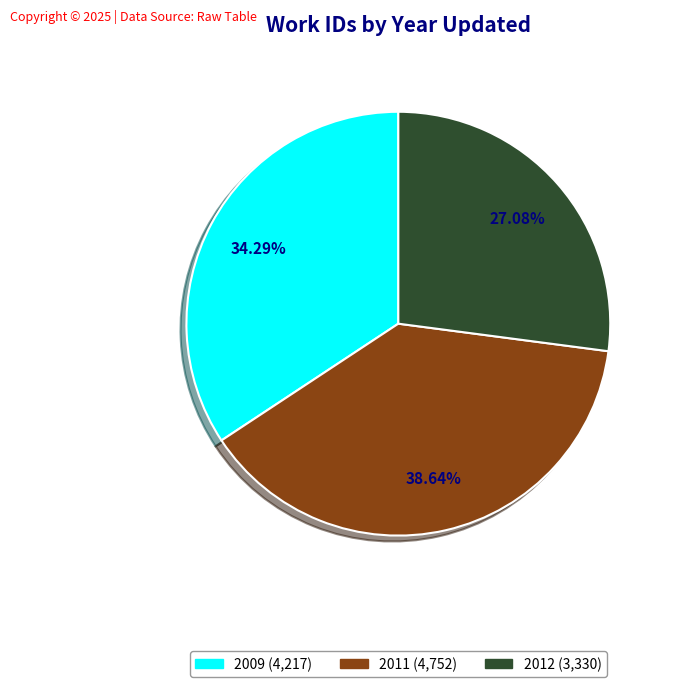

Is there any slice that represents more than half of the pie?

No